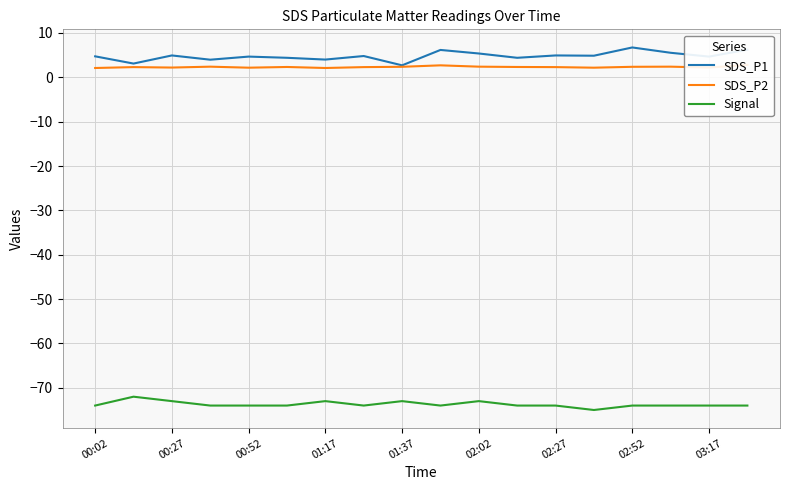

True or false: SDS_P1 and Signal intersect in this chart.

False